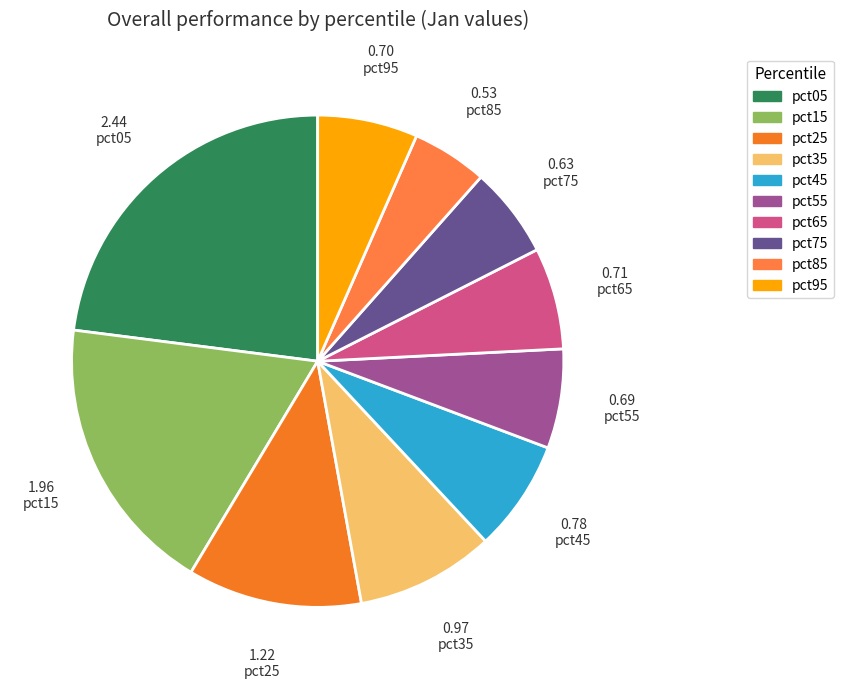

Is pct05 the majority of the pie?

No